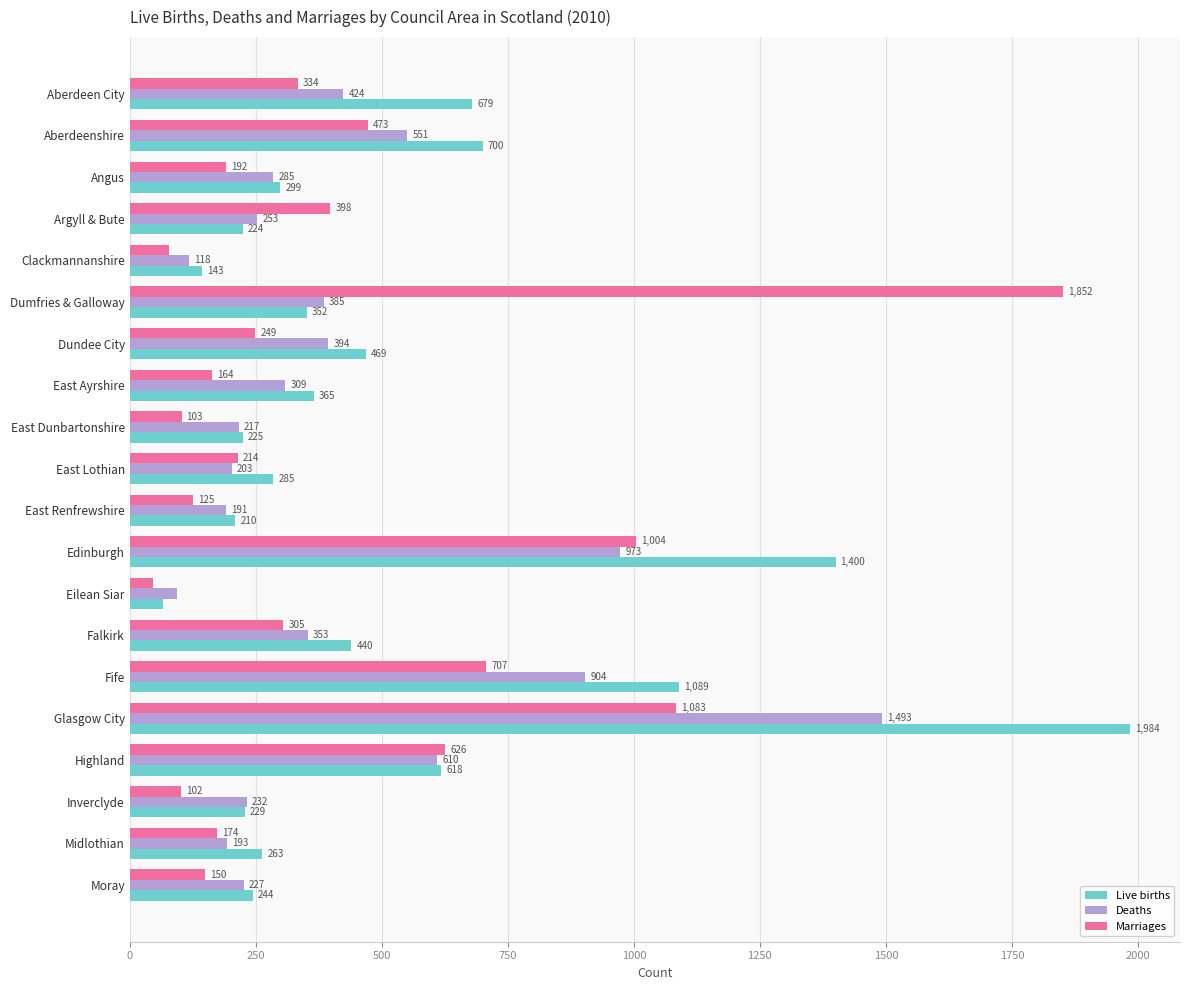

Read the Marriages value at Edinburgh, to the nearest 50.

1000